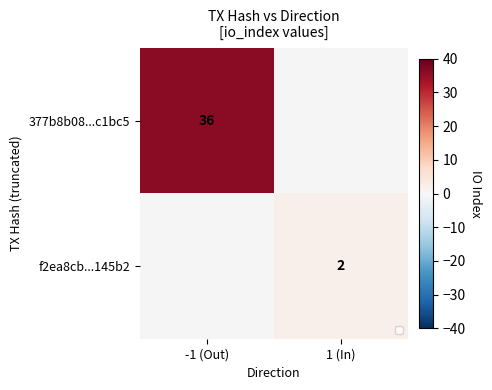

The f2ea8cb...145b2 series shows 0 at 1 (In). True or false?

False